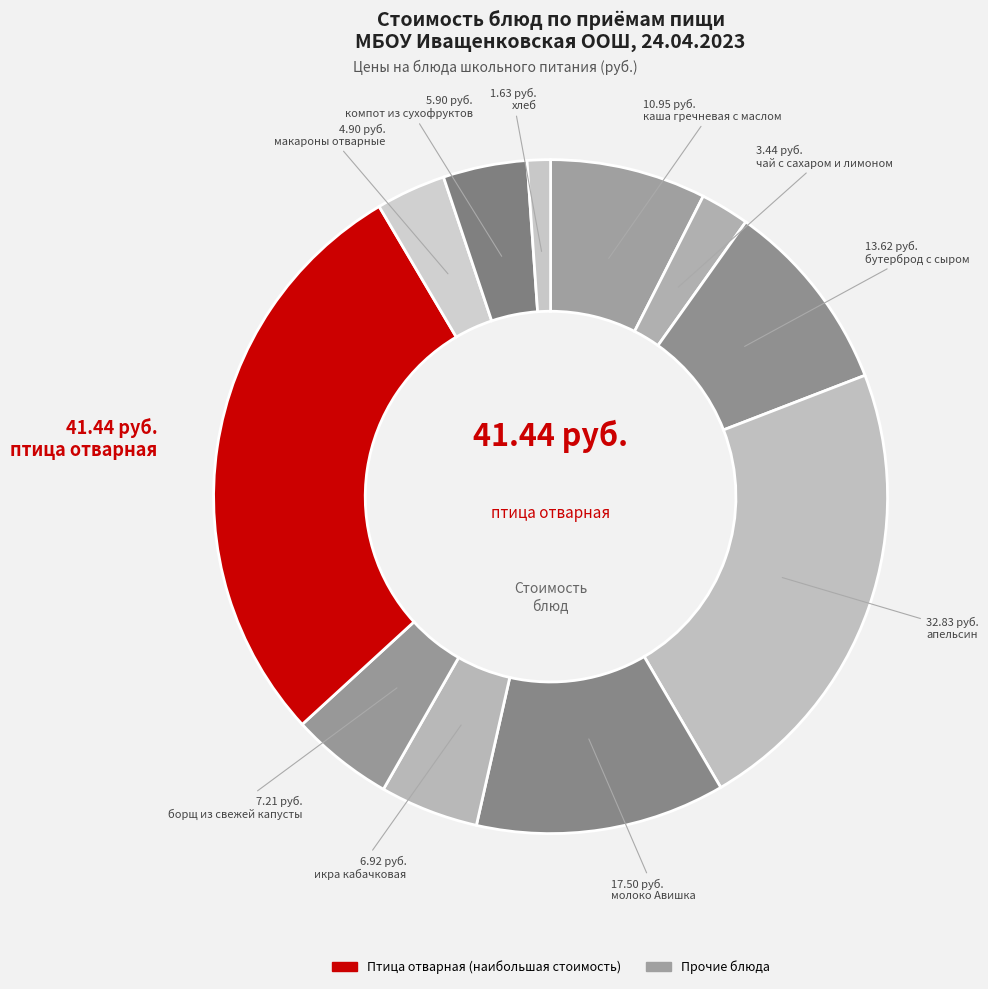

Count the number of slices in the pie.

11